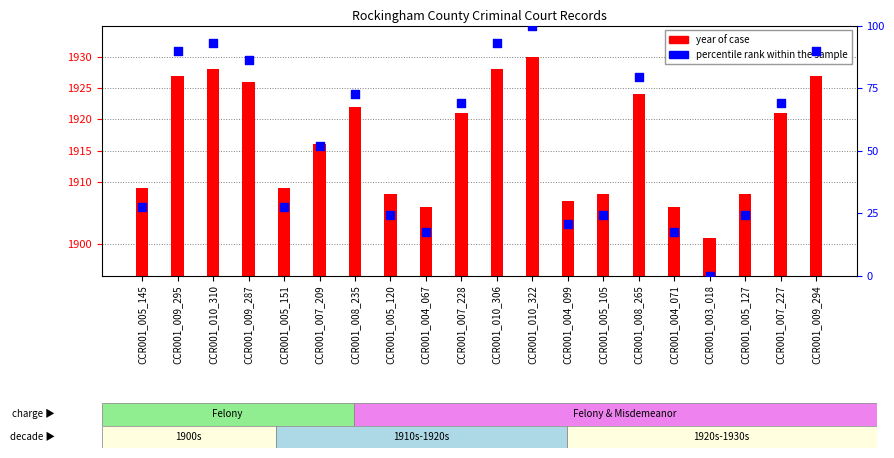

At how many categories does at least one series exceed 1379?

20